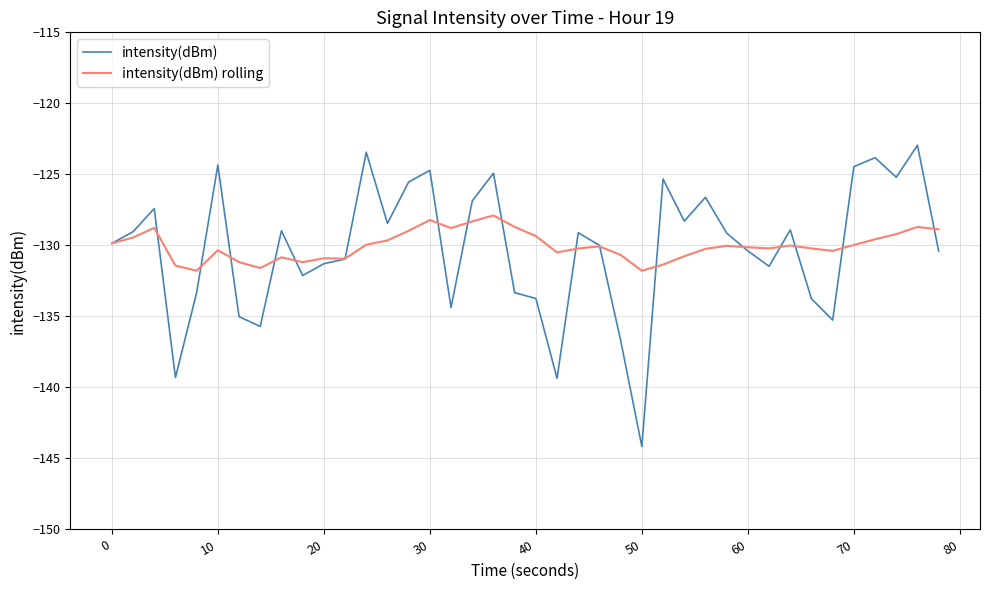

Which series has the widest spread of values?

intensity(dBm)